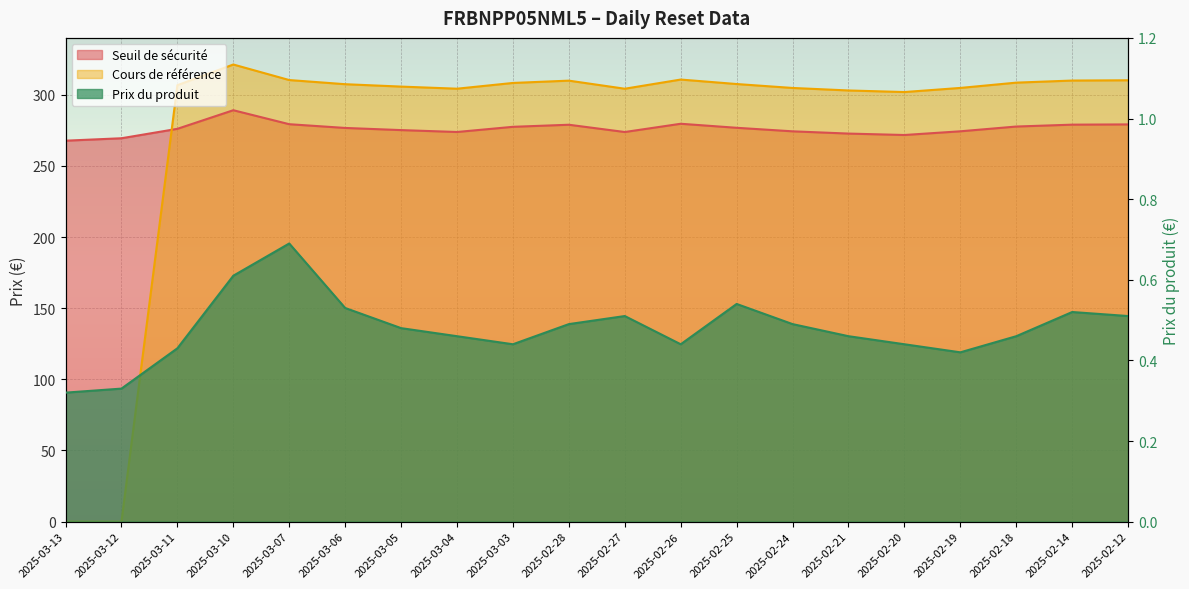

Is the value of Seuil de sécurité at 2025-02-19 greater than the value of Prix du produit at 2025-03-04?

Yes